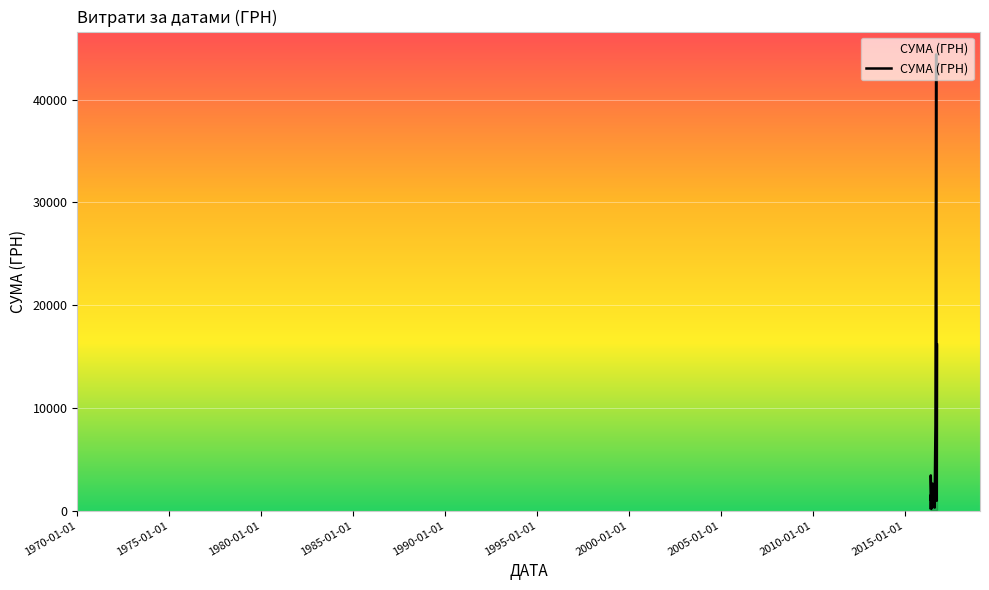

What is the maximum value shown in the chart?

44400.2